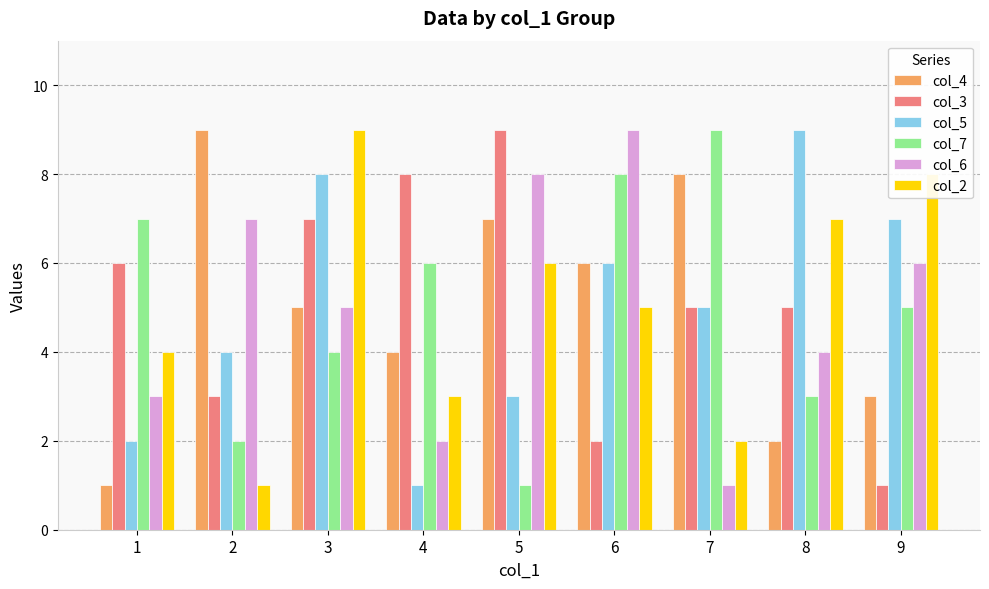

Reading left to right, what are all the values shown in this chart?

col_4: 1	9	5	4	7	6	8	2	3
col_3: 6	3	7	8	9	2	5	5	1
col_5: 2	4	8	1	3	6	5	9	7
col_7: 7	2	4	6	1	8	9	3	5
col_6: 3	7	5	2	8	9	1	4	6
col_2: 4	1	9	3	6	5	2	7	8